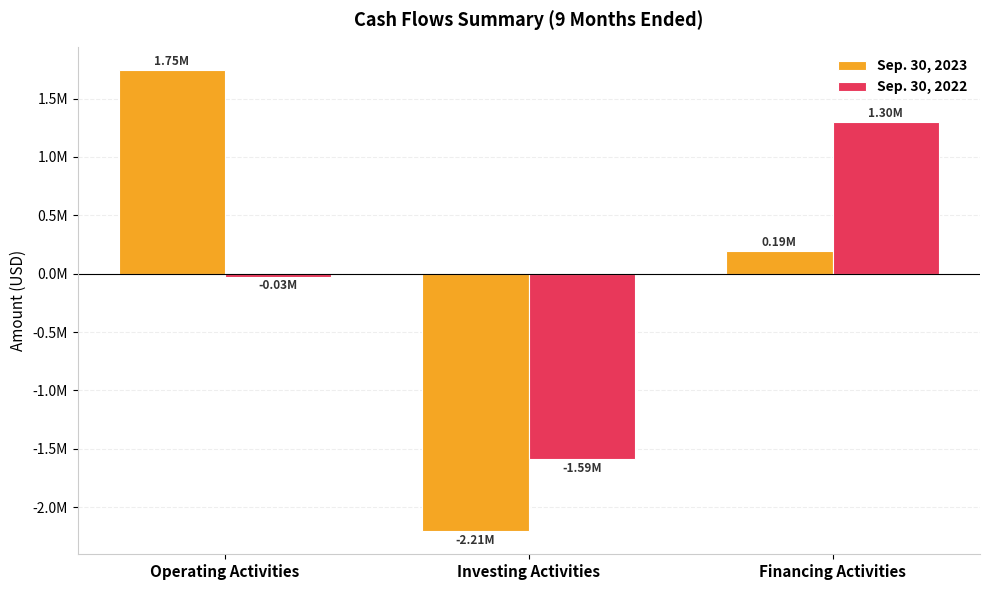

Are the bars horizontal?

No